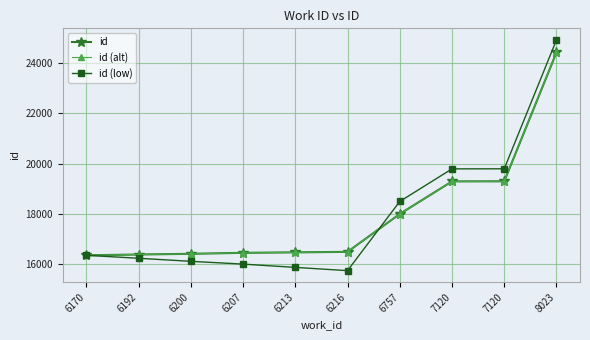

Which series has the largest total across all categories?

id